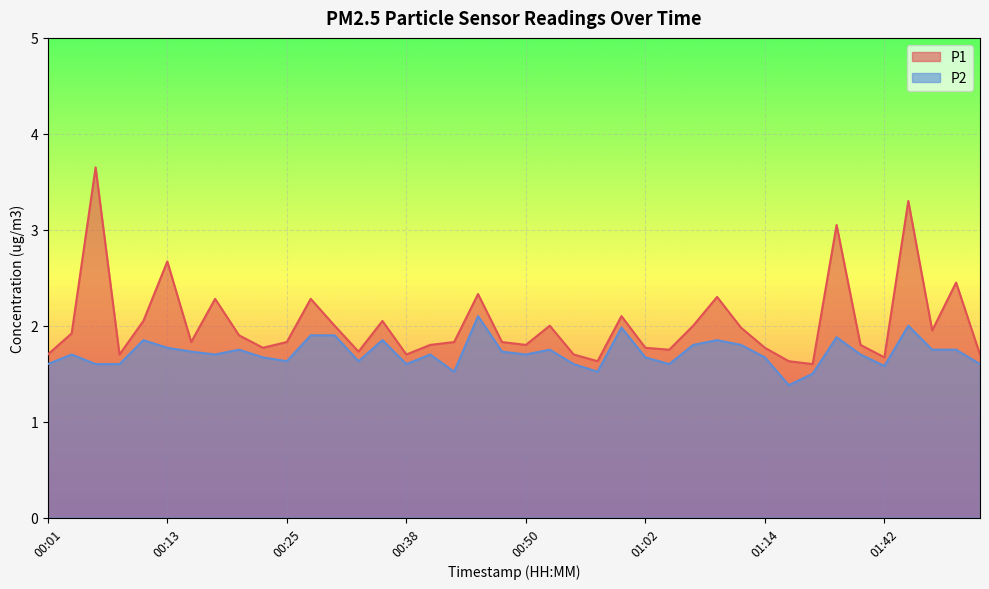

What value does the P1 series have at 01:34?

1.6